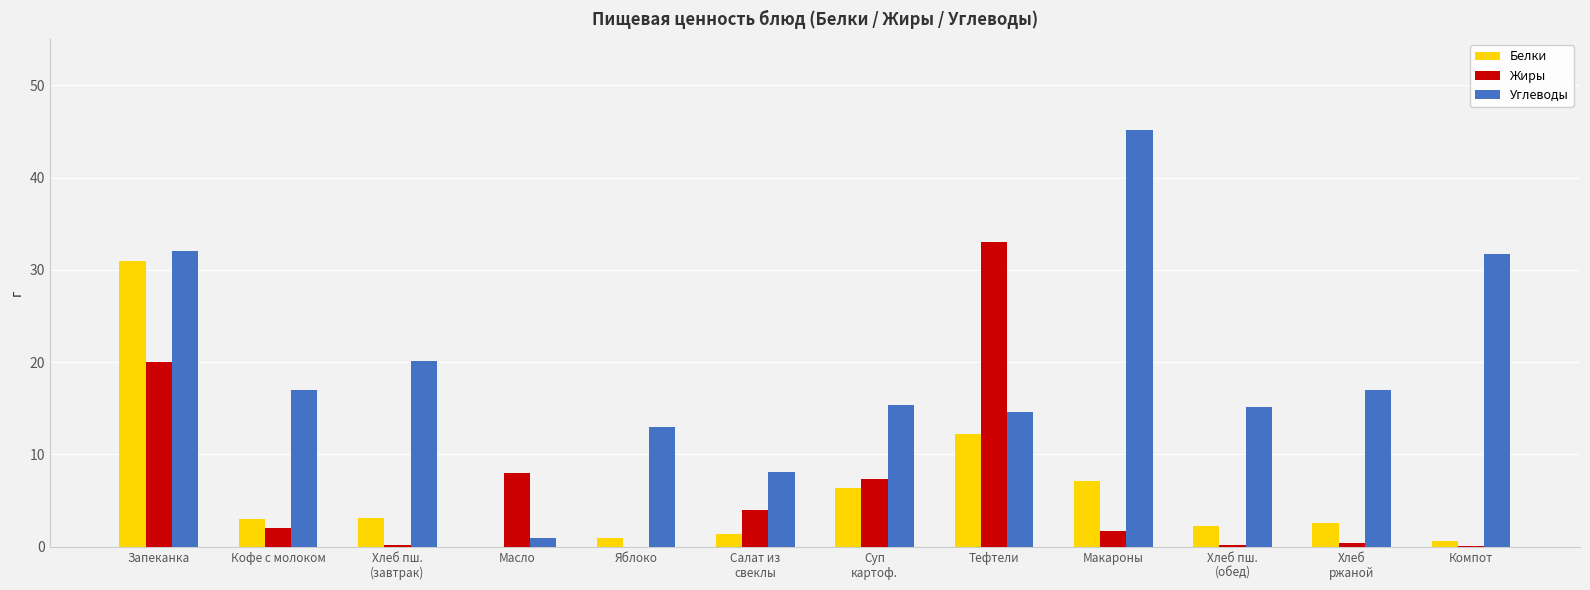

Which series has the largest range (max minus min)?

Углеводы